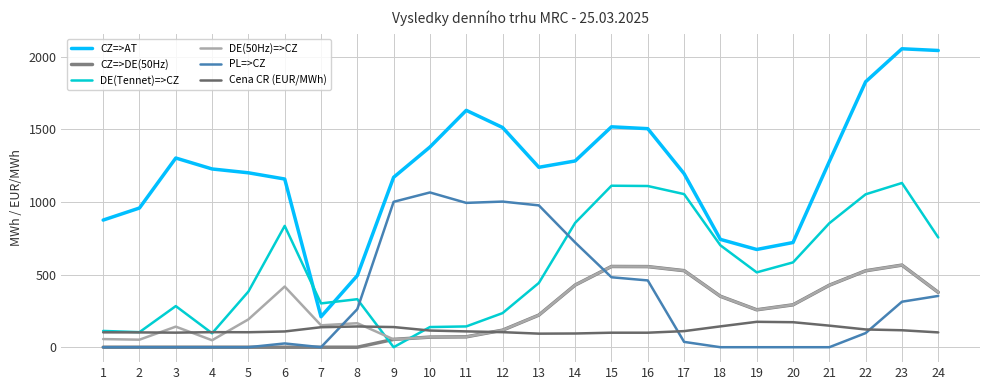

At which label is CZ=>DE(50Hz) closest to 282?

20